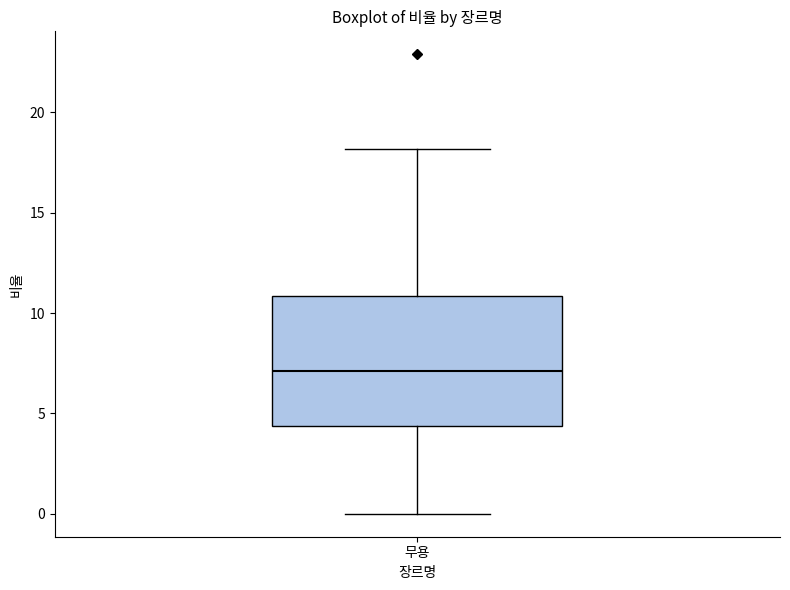

Transcribe this box plot: give where the median line is, the range the box spans, and where the two whiskers end, as read against the y-axis. The values are not printed on the chart, so give them approximately, as read against the axis.

median 7.0, box 4.5 to 11.0, whiskers 0.0 to 18.0